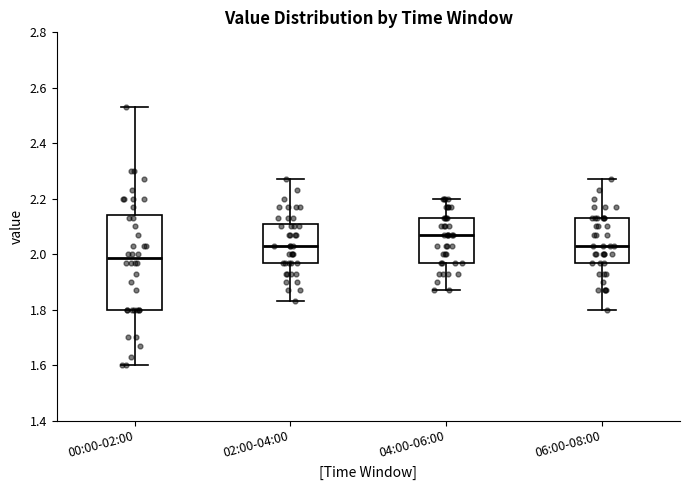

Reading left to right, read every box against the y-axis: the position of its median line, the range the box covers, and the ends of its whiskers. The values are not printed on the chart, so give them approximately, as read against the axis.

00:00-02:00: median 1.98, box 1.80 to 2.14, whiskers 1.60 to 2.54
02:00-04:00: median 2.04, box 1.98 to 2.10, whiskers 1.84 to 2.28
04:00-06:00: median 2.08, box 1.98 to 2.14, whiskers 1.88 to 2.20
06:00-08:00: median 2.04, box 1.98 to 2.14, whiskers 1.80 to 2.28